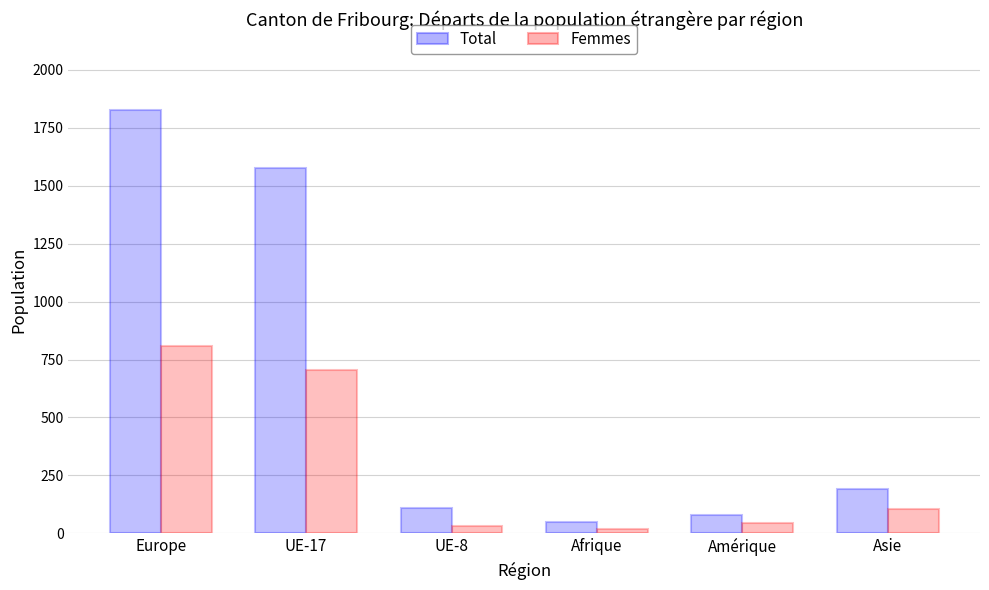

How many distinct data groups are displayed?

2